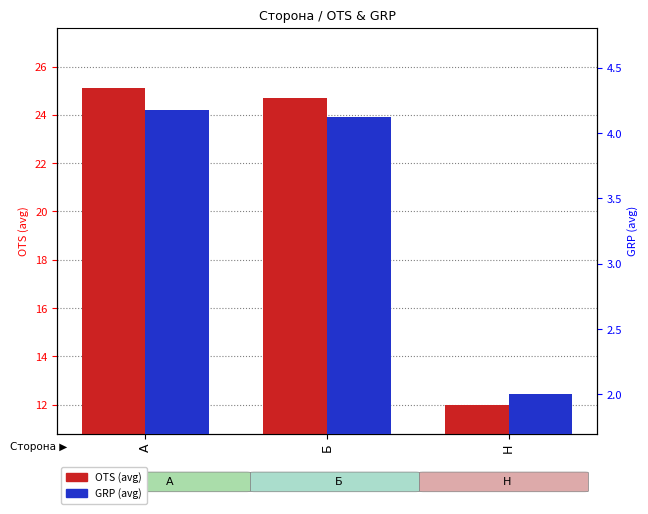

What is the approximate value of OTS (avg) at А?

25.1